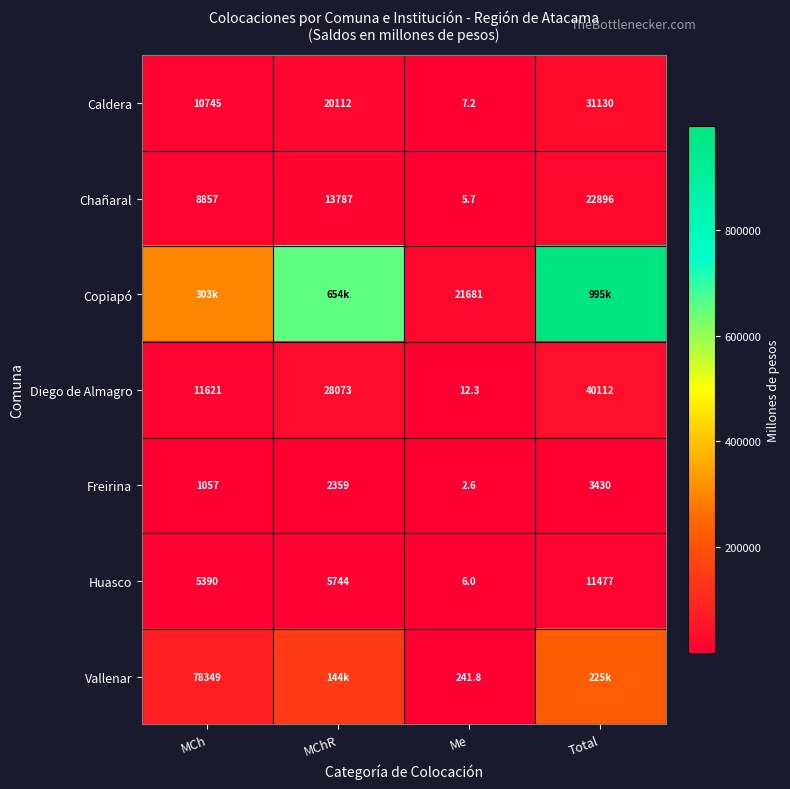

At which category is the sum across all series the highest?

Total